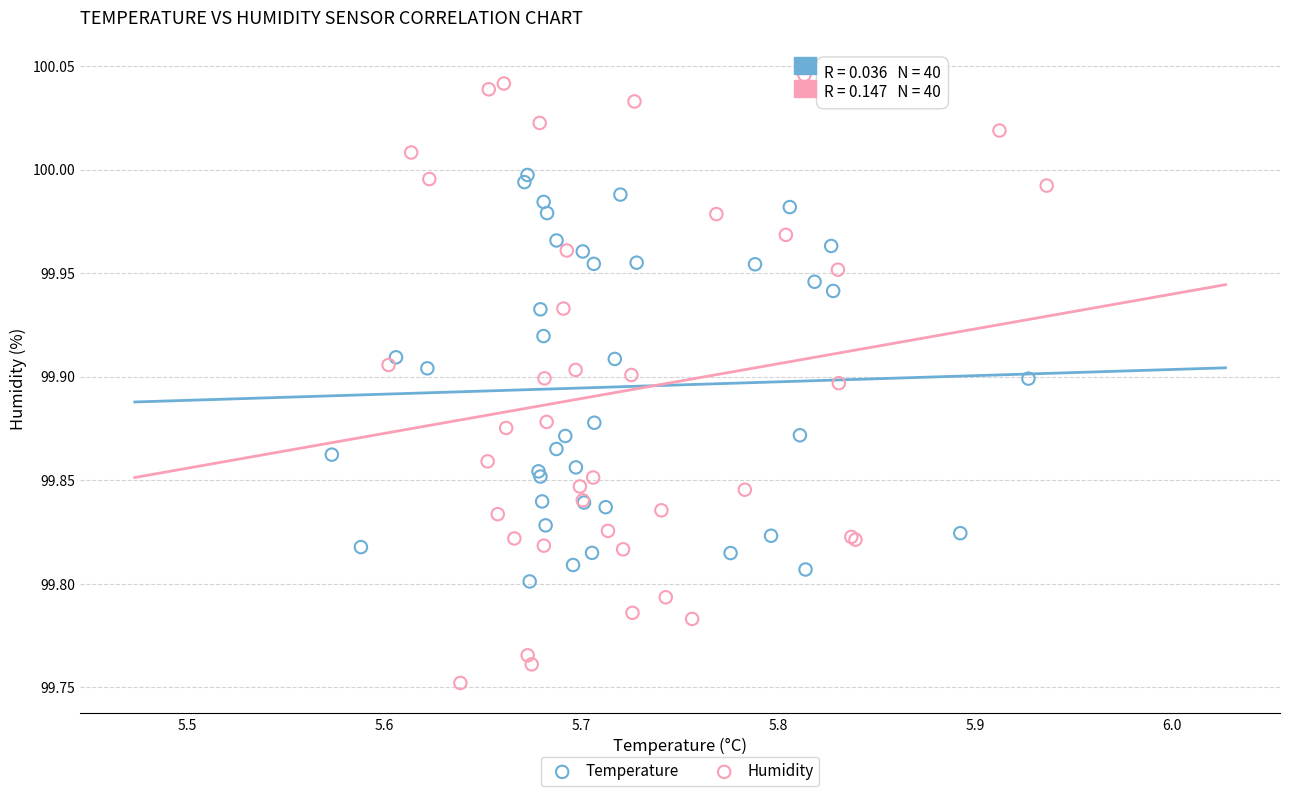

Which series contains the highest Y value?

Humidity